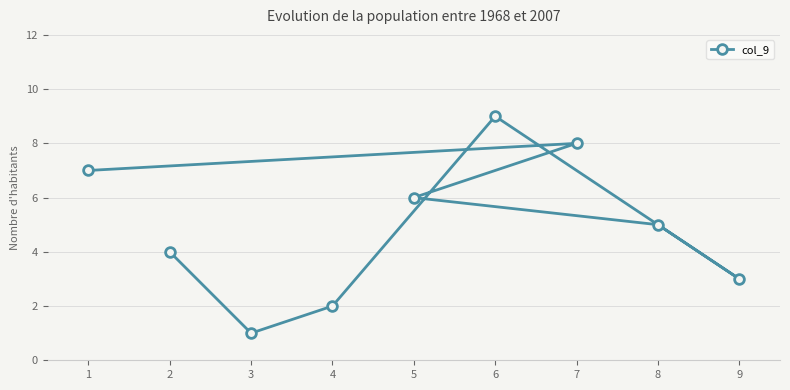

The chart shows a value of 8 at 5. True or false?

False